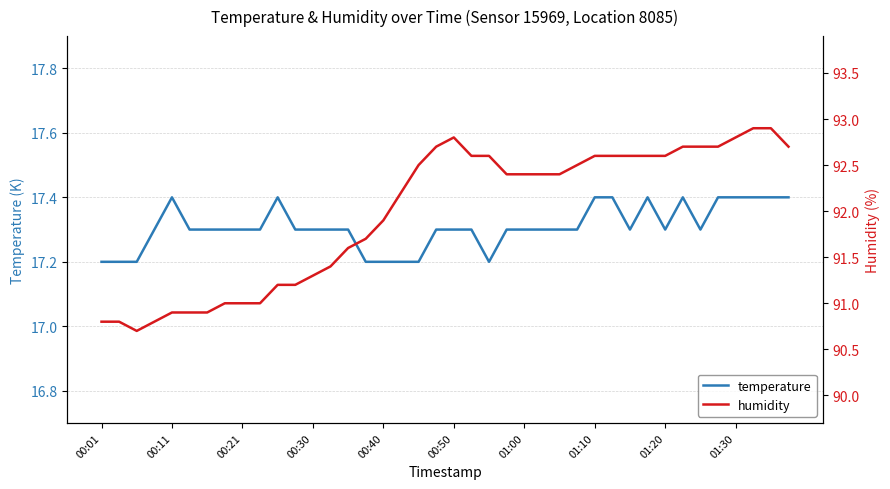

Which series has the largest total across all categories?

humidity